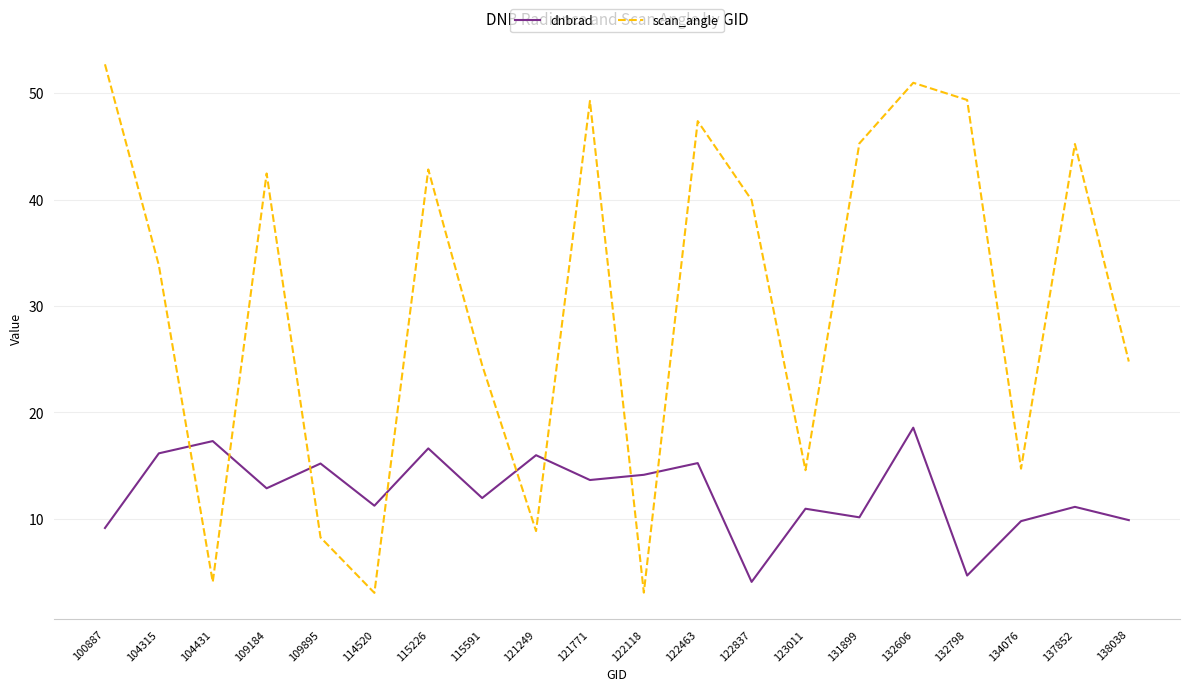

How many values in the scan_angle series are below 39?

10